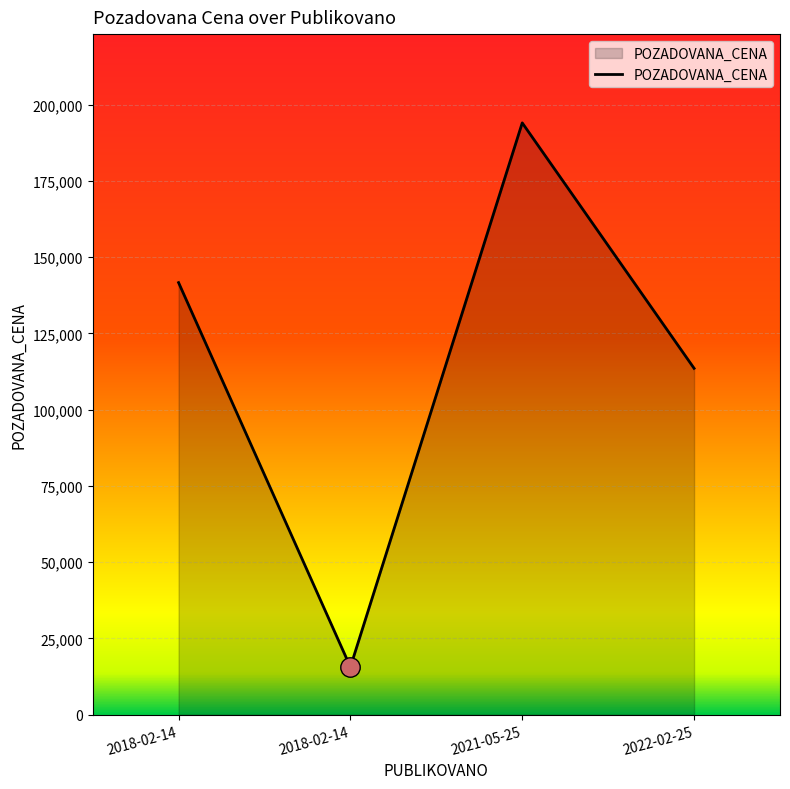

What is the greatest value displayed?

194000